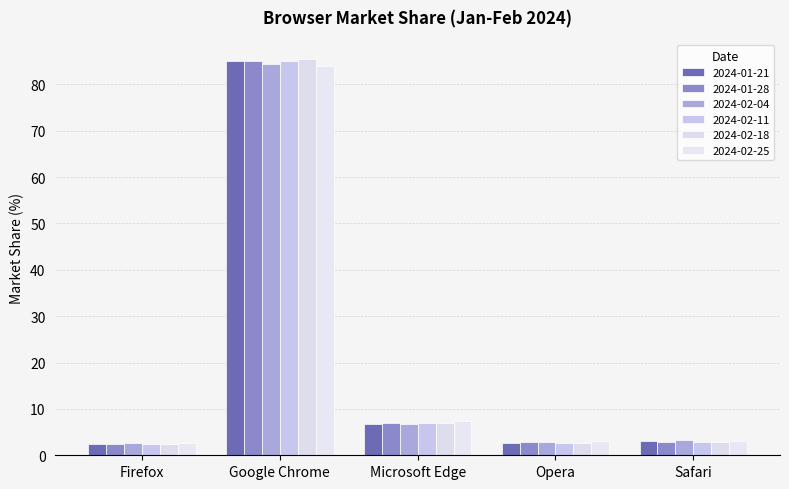

What are all the series names shown in the legend?

2024-01-21, 2024-01-28, 2024-02-04, 2024-02-11, 2024-02-18, 2024-02-25